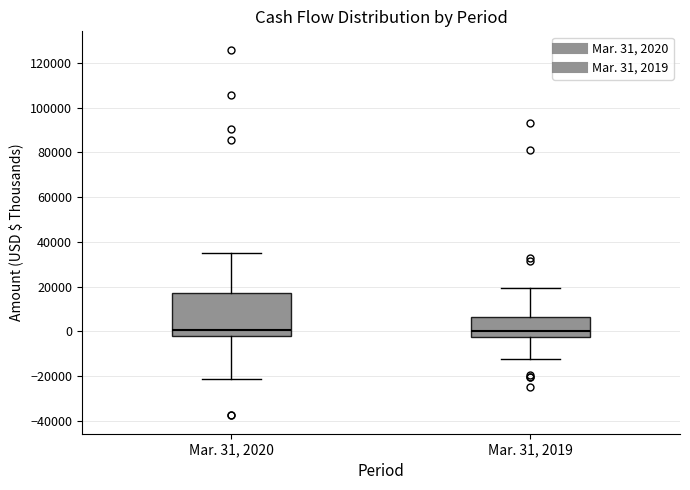

Reading left to right, transcribe this box plot: for each box, give where its median line is, the range the box spans, and where its two whiskers end, as read against the y-axis. The values are not printed on the chart, so give them approximately, as read against the axis.

Mar. 31, 2020: median 0, box -2000 to 18000, whiskers -22000 to 36000
Mar. 31, 2019: median 0, box -2000 to 6000, whiskers -12000 to 20000